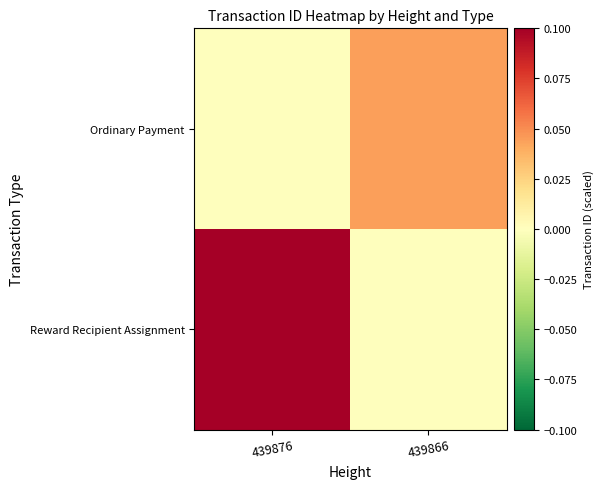

Reading left to right, list all the values displayed in this chart.

Reward Recipient Assignment: 439876=0.1	439866=0.0
Ordinary Payment: 439876=0.0	439866=0.0